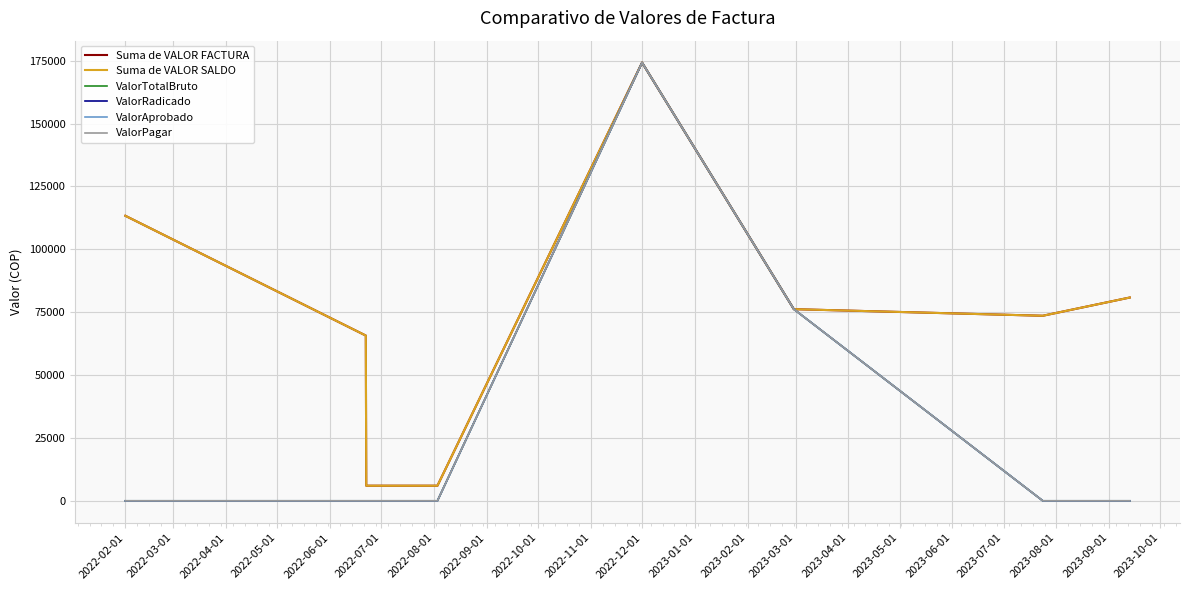

Does the chart have visible grid lines?

Yes